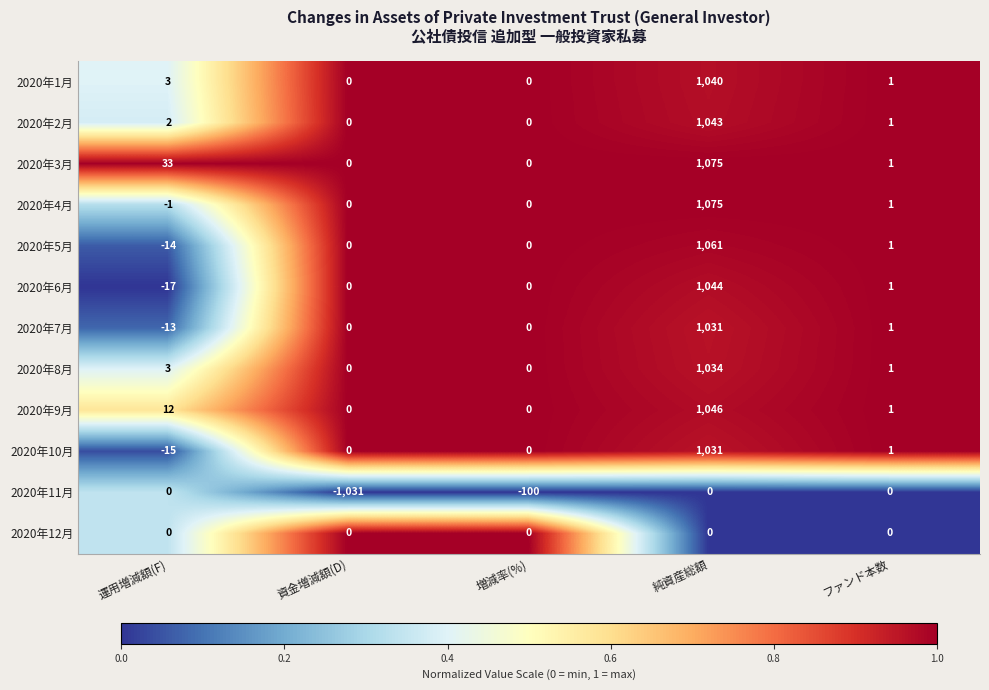

What is the spread (max minus min) of values at 純資産総額?

1075